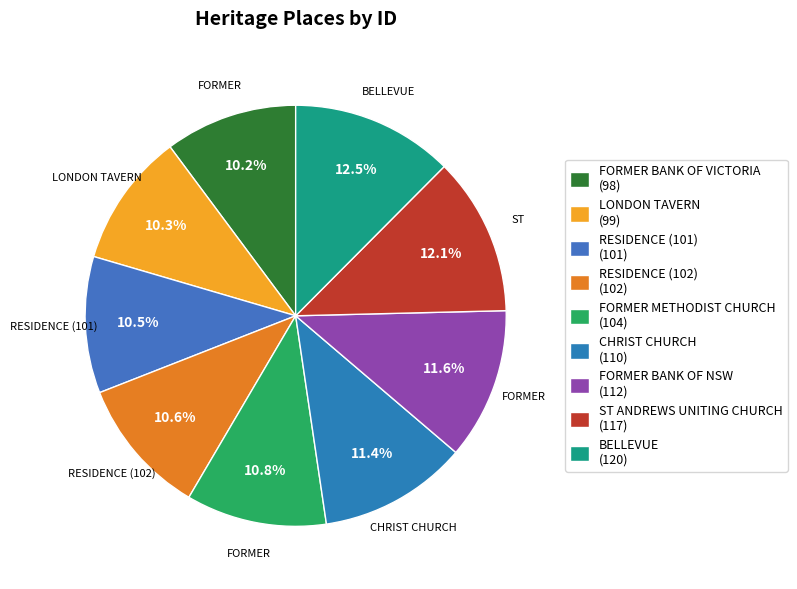

Does FORMER METHODIST CHURCH represent more than half of the total?

No